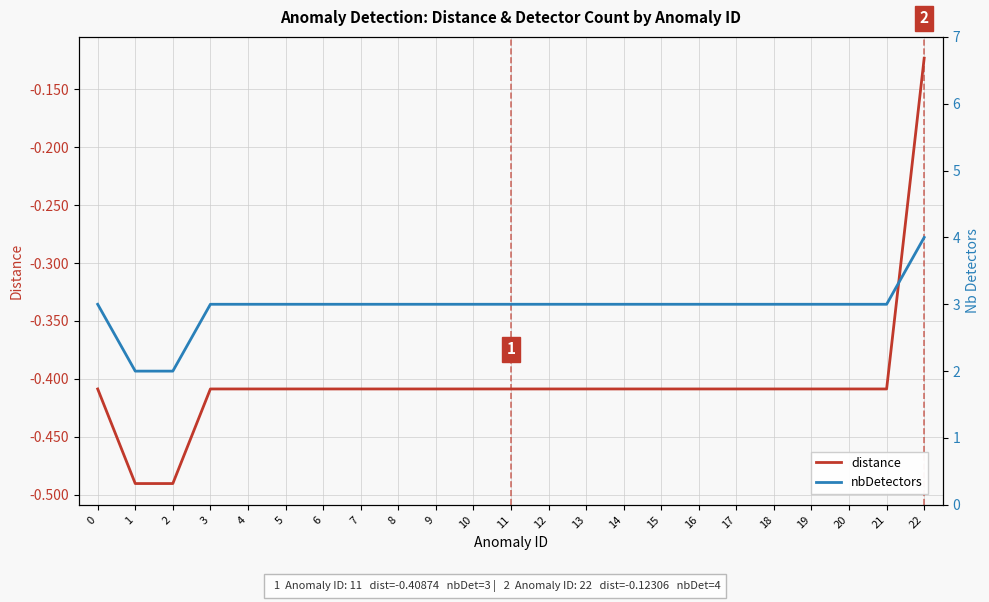

Reading right to left, extract all data points from this chart.

distance: 22=-0.1	21=-0.4	20=-0.4	19=-0.4	18=-0.4	17=-0.4	16=-0.4	15=-0.4	14=-0.4	13=-0.4	12=-0.4	11=-0.4	10=-0.4	9=-0.4	8=-0.4	7=-0.4	6=-0.4	5=-0.4	4=-0.4	3=-0.4	2=-0.5	1=-0.5	0=-0.4
nbDetectors: 22=4.0	21=3.0	20=3.0	19=3.0	18=3.0	17=3.0	16=3.0	15=3.0	14=3.0	13=3.0	12=3.0	11=3.0	10=3.0	9=3.0	8=3.0	7=3.0	6=3.0	5=3.0	4=3.0	3=3.0	2=2.0	1=2.0	0=3.0